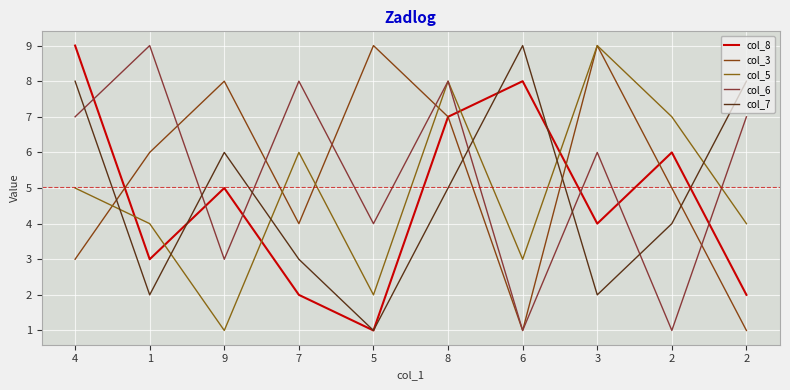

How many lines are shown in the chart?

5